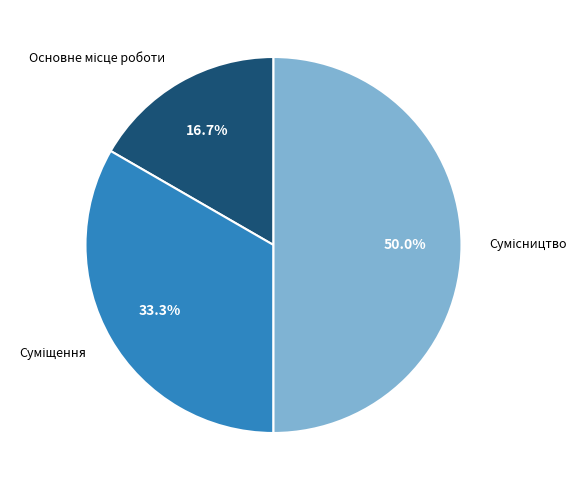

How many segments does this pie chart have?

3